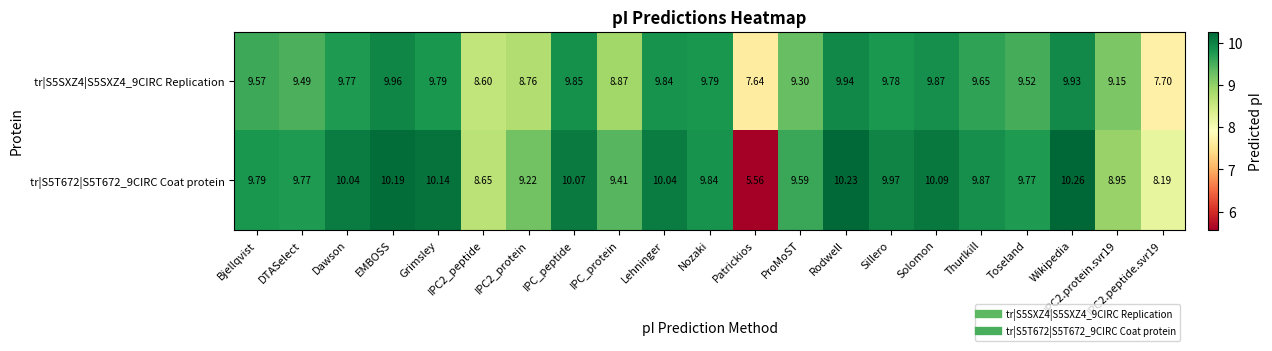

At which category is the sum across all series the highest?

Wikipedia